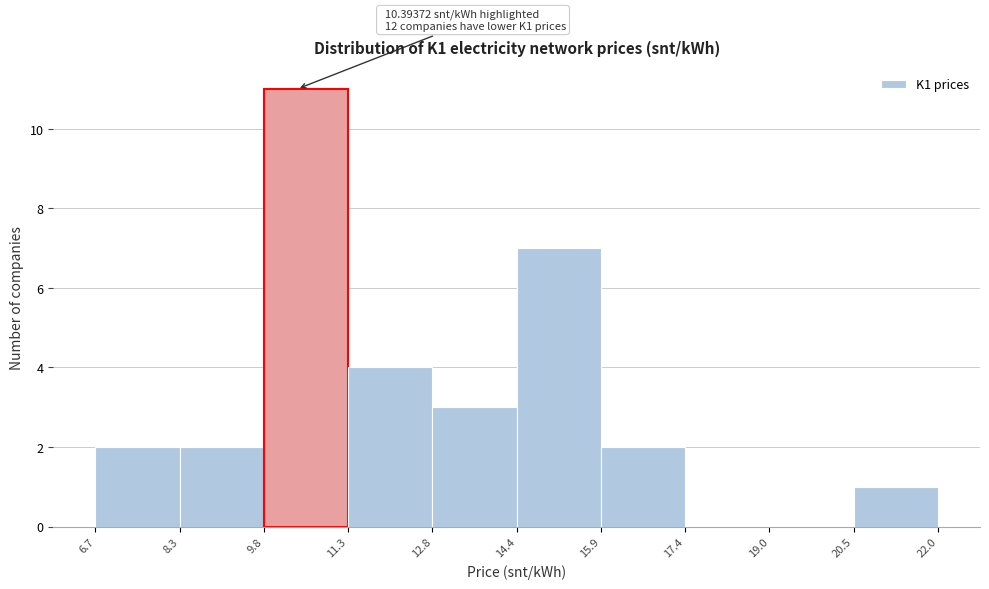

Over which range of the x-axis is the bar tallest?

9.8 to 11.3